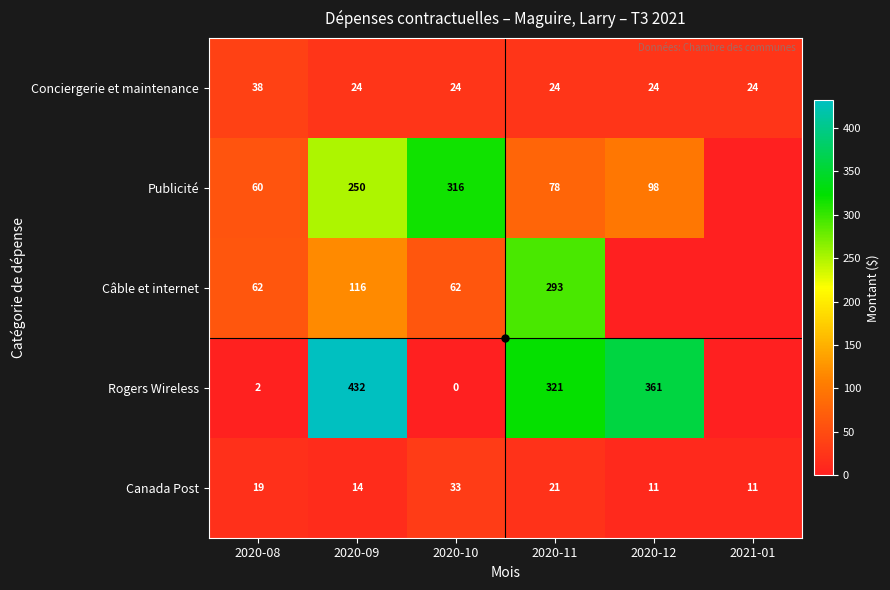

What value does the Canada Post series have at 2020-08, to the nearest 5?

20